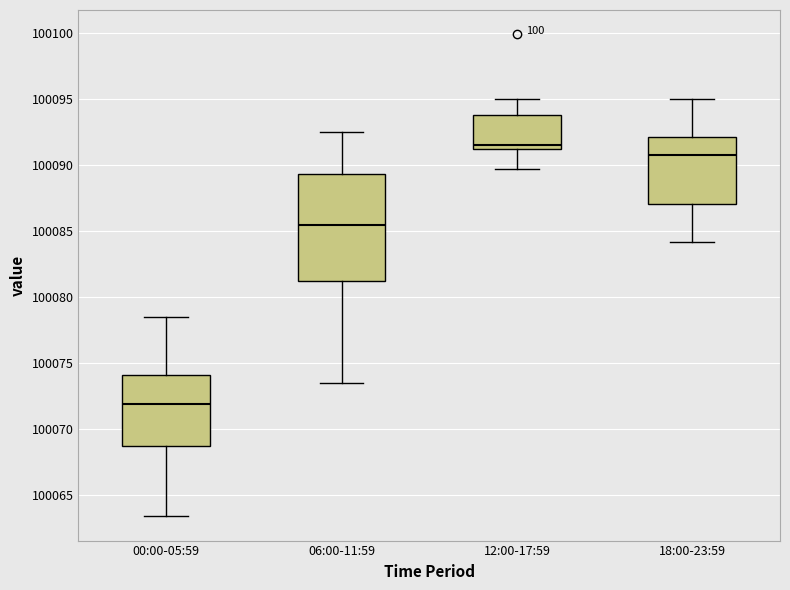

Where does the lower whisker of the box for 00:00-05:59 end on the y-axis? The values are not printed on the chart, so give them approximately, as read against the axis.

100063.5